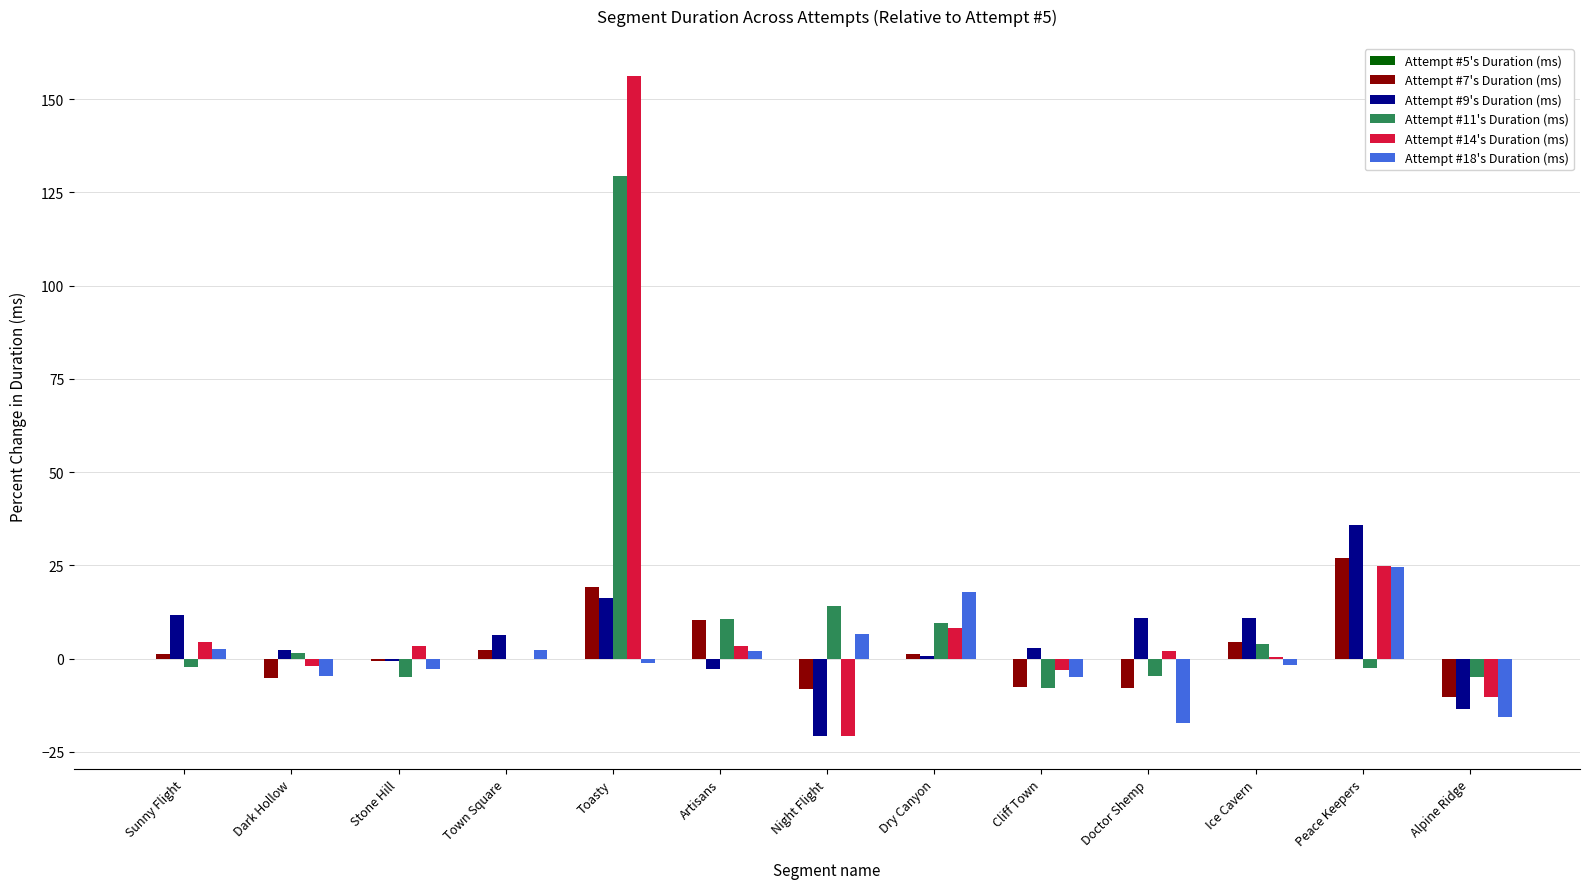

How many data points in Attempt #18's Duration (ms) are above -1?

6